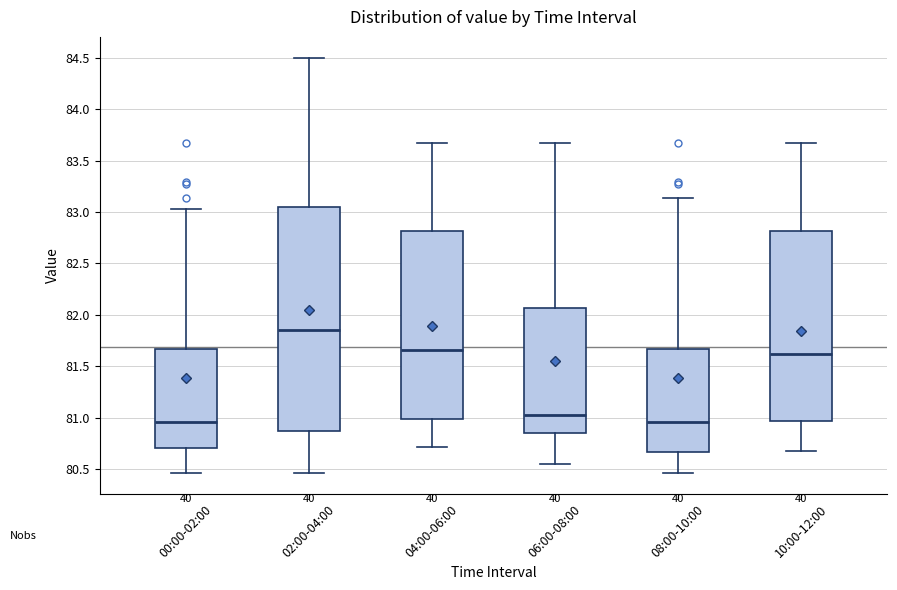

Comparing the boxes themselves (not the whiskers), which one is the tallest?

02:00-04:00